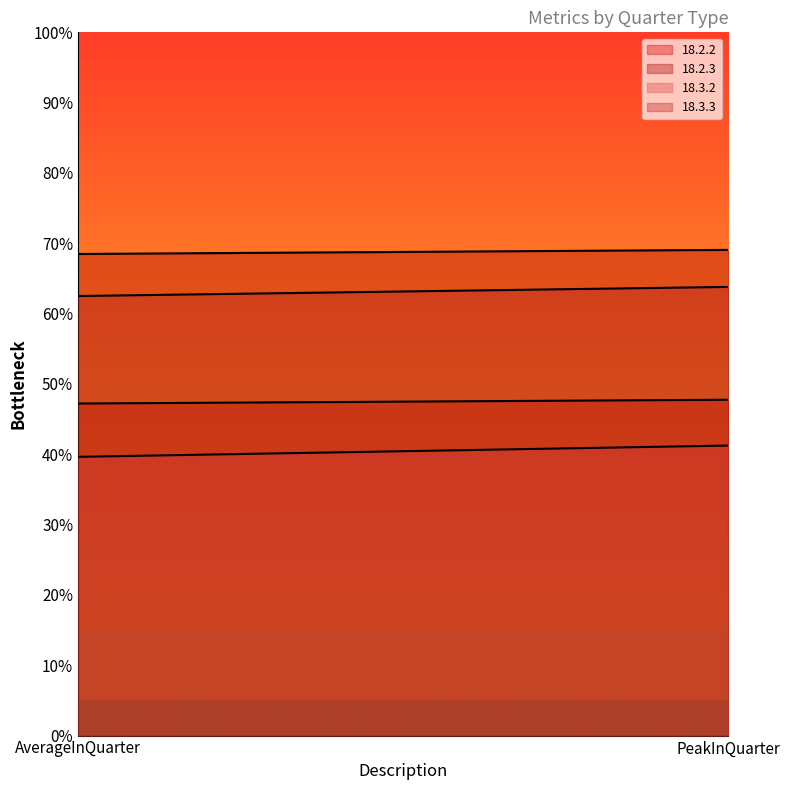

List the labels in order of 18.2.3 value, smallest first.

AverageInQuarter, PeakInQuarter